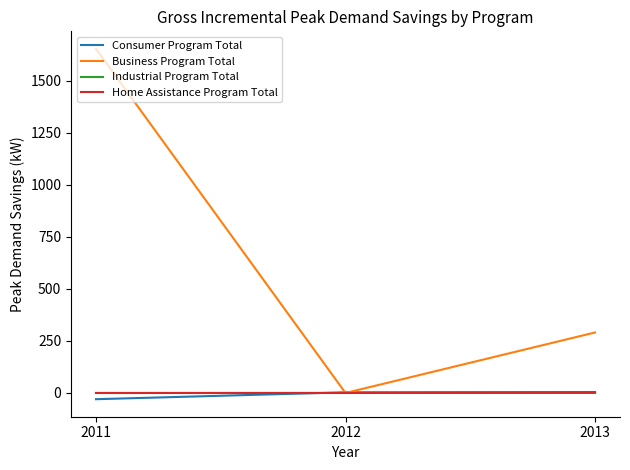

Where is Business Program Total nearest to the value 826?

2013